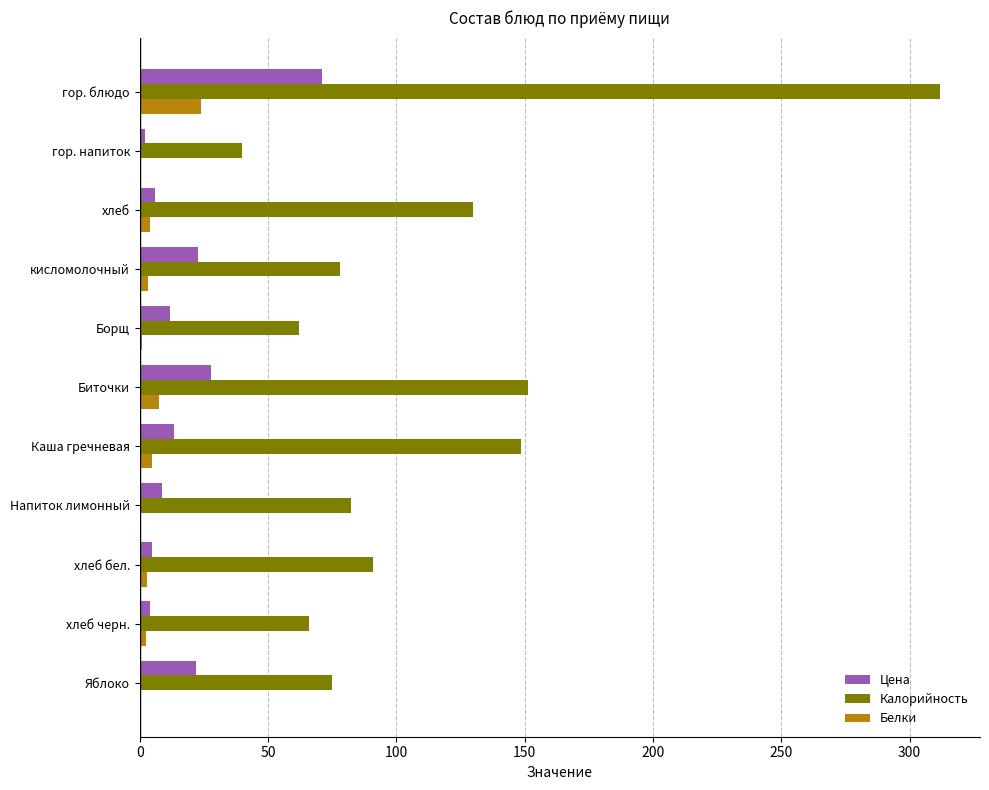

At which category is the sum across all series the highest?

гор. блюдо